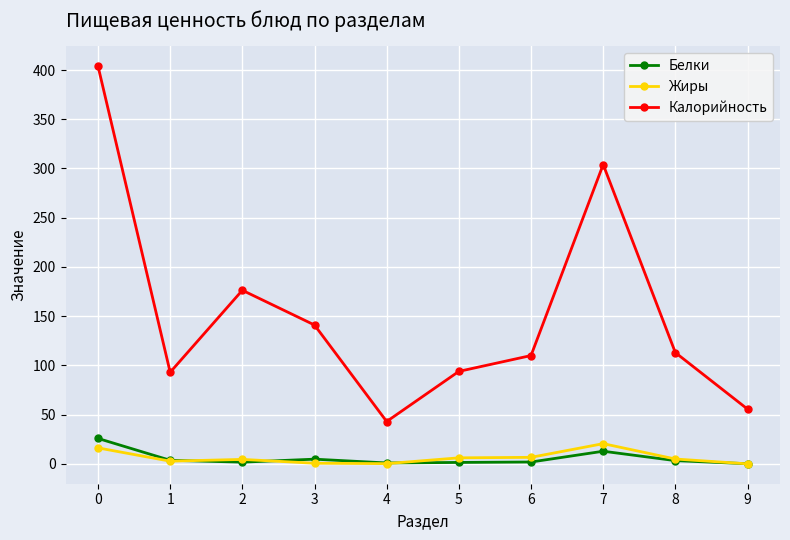

Rank the series by their maximum value, from highest to lowest.

Калорийность, Белки, Жиры